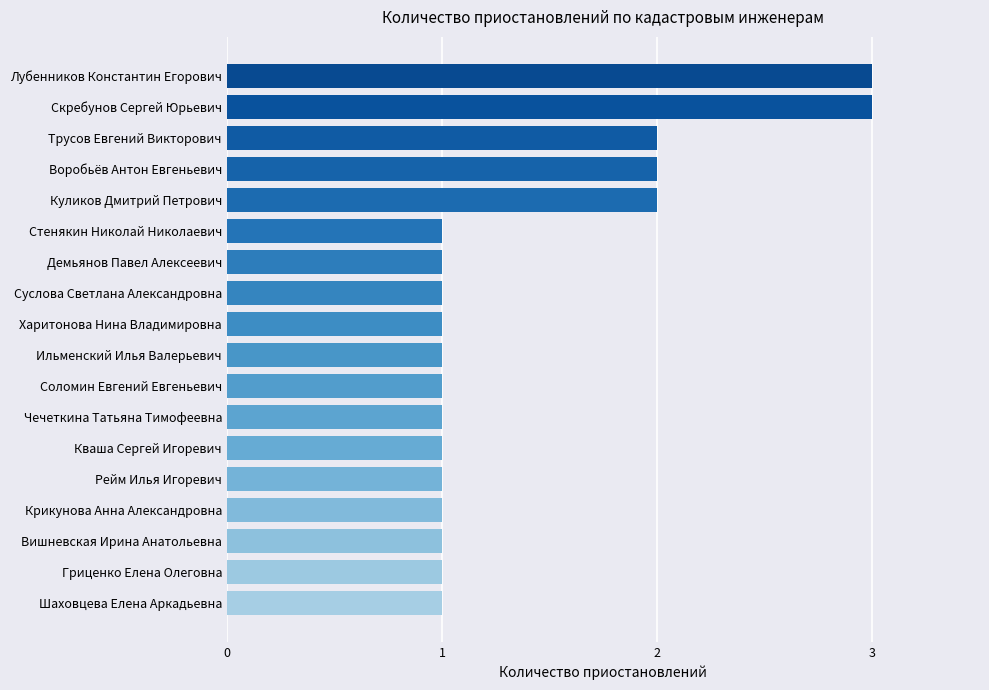

What is the maximum value shown in the chart?

3